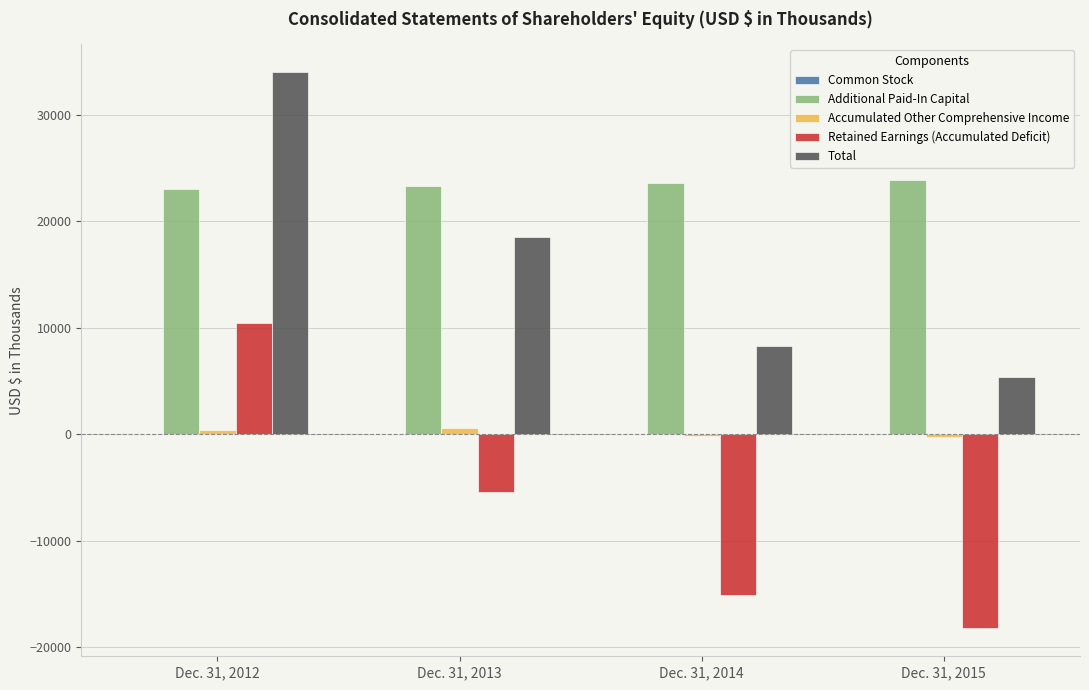

What is the maximum value shown in the chart?

33980